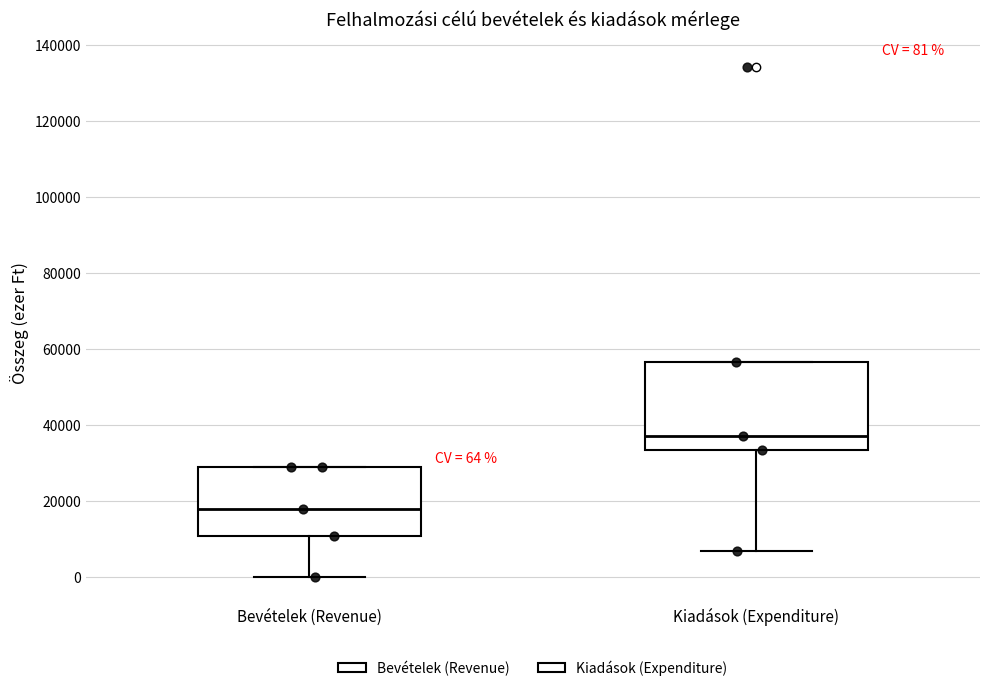

Which box has the lowest median line?

Bevételek (Revenue)